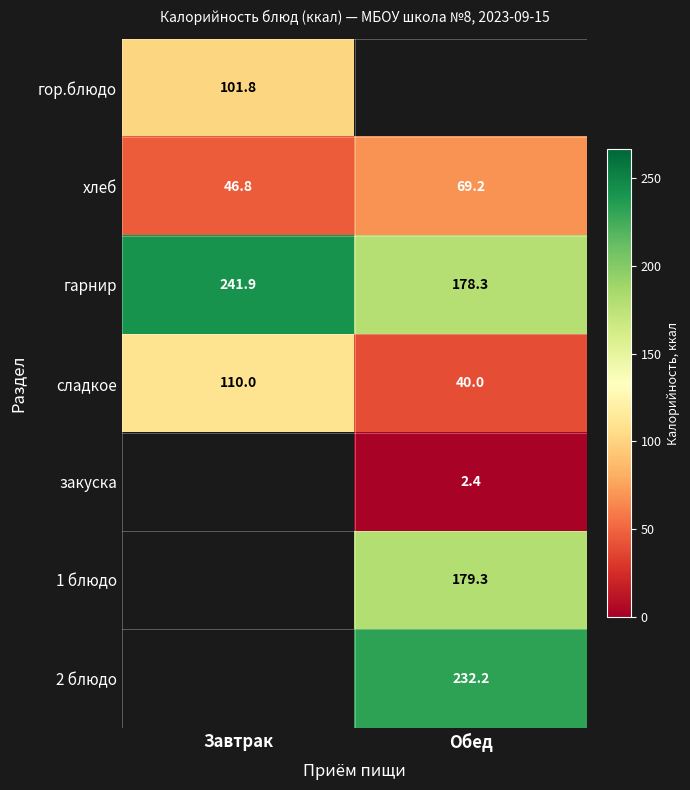

At how many categories does at least one series exceed 33?

2